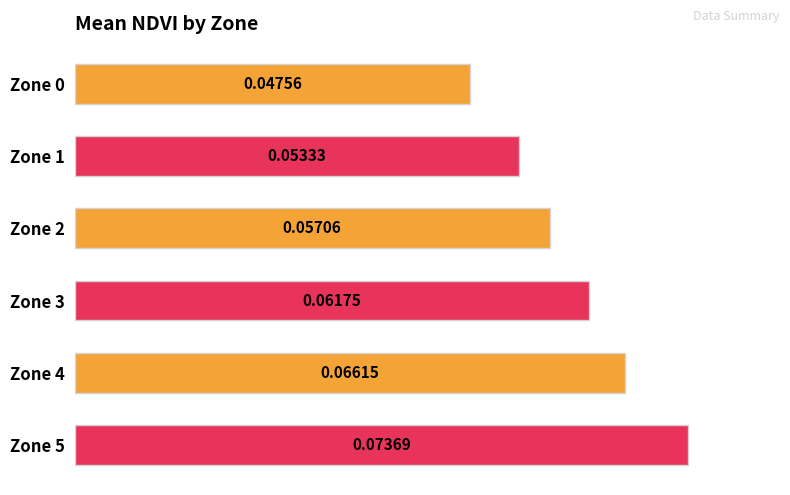

How many distinct data groups are displayed?

1